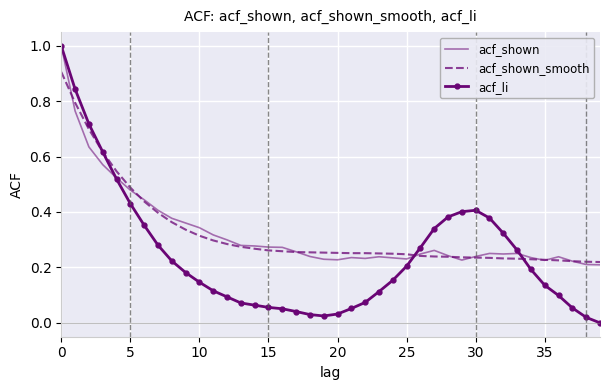

What is the greatest value displayed?

1.0